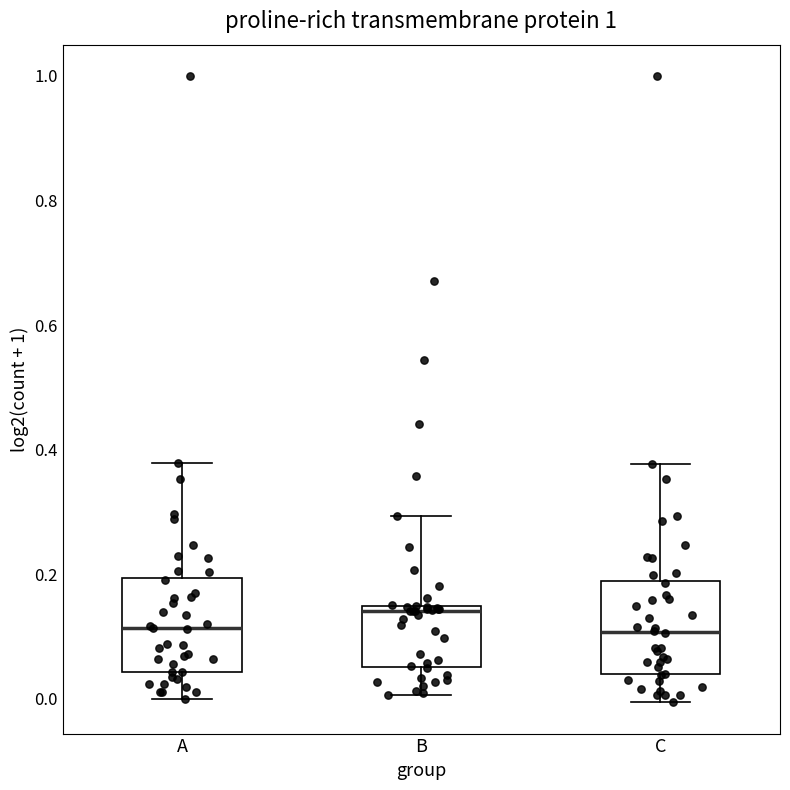

Where does the median line of the box for C sit on the y-axis? The values are not printed on the chart, so give them approximately, as read against the axis.

0.10